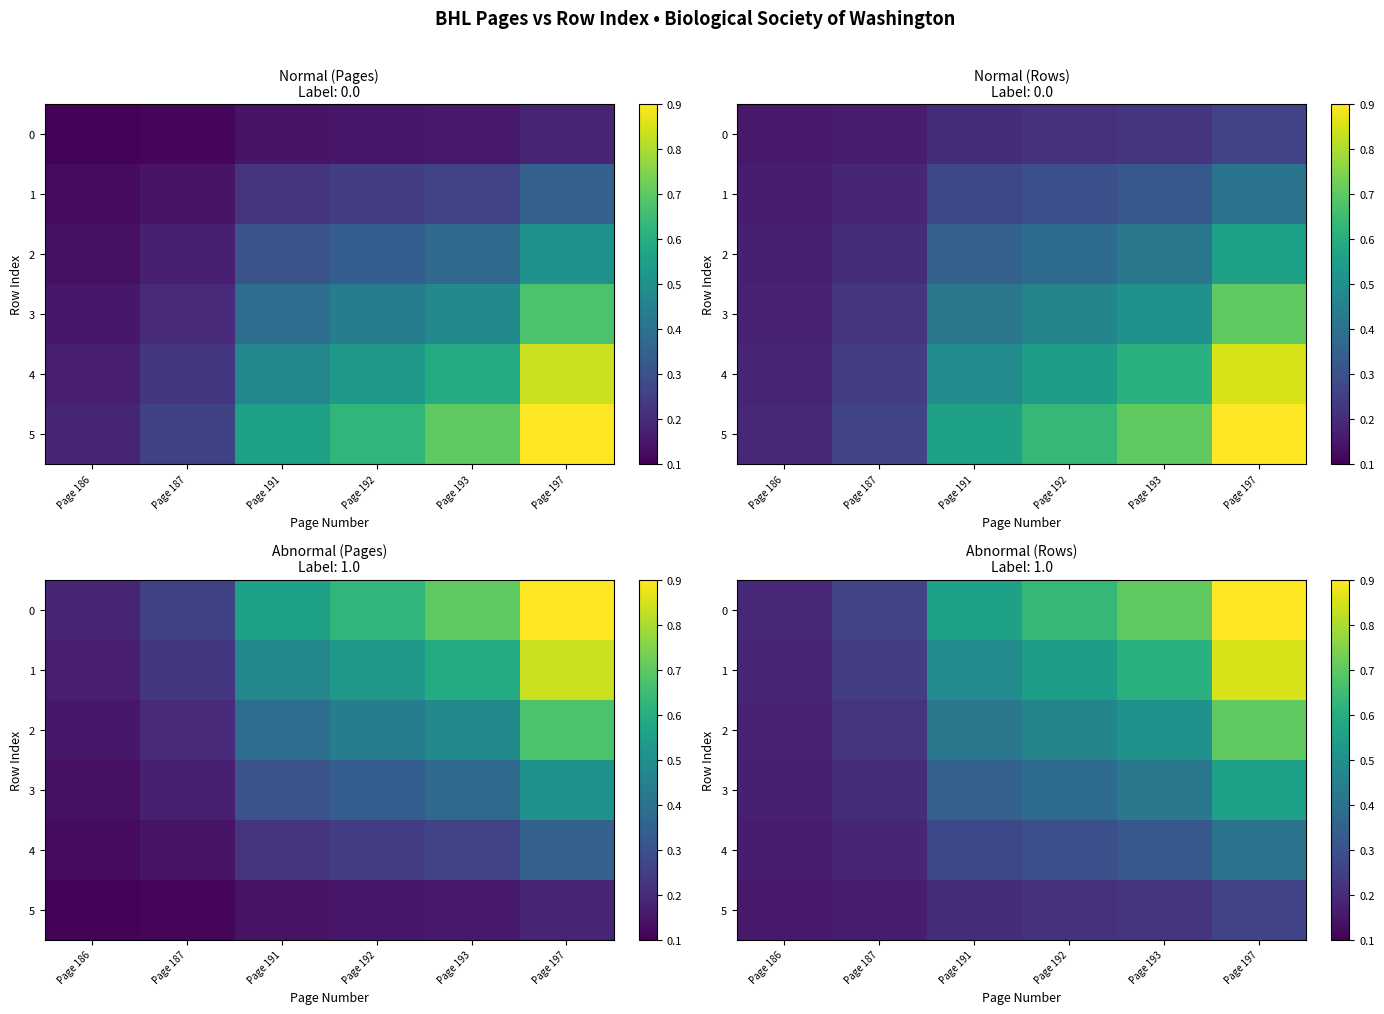

How many 1 values are between 0 and 1?

6